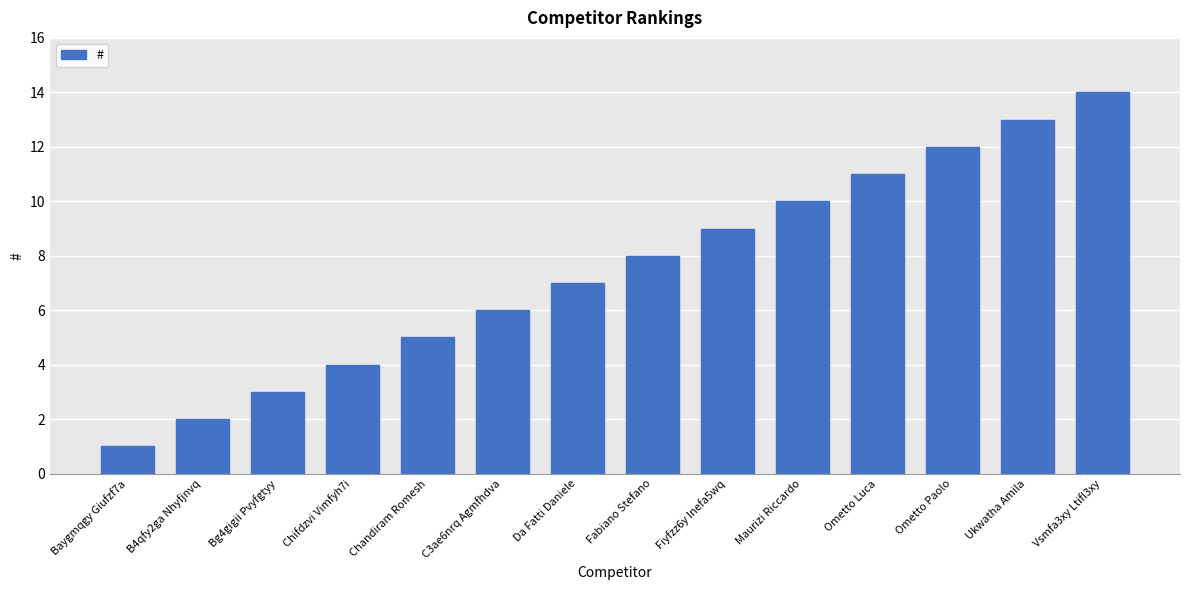

What is the value of the 11th bar from the left?

11